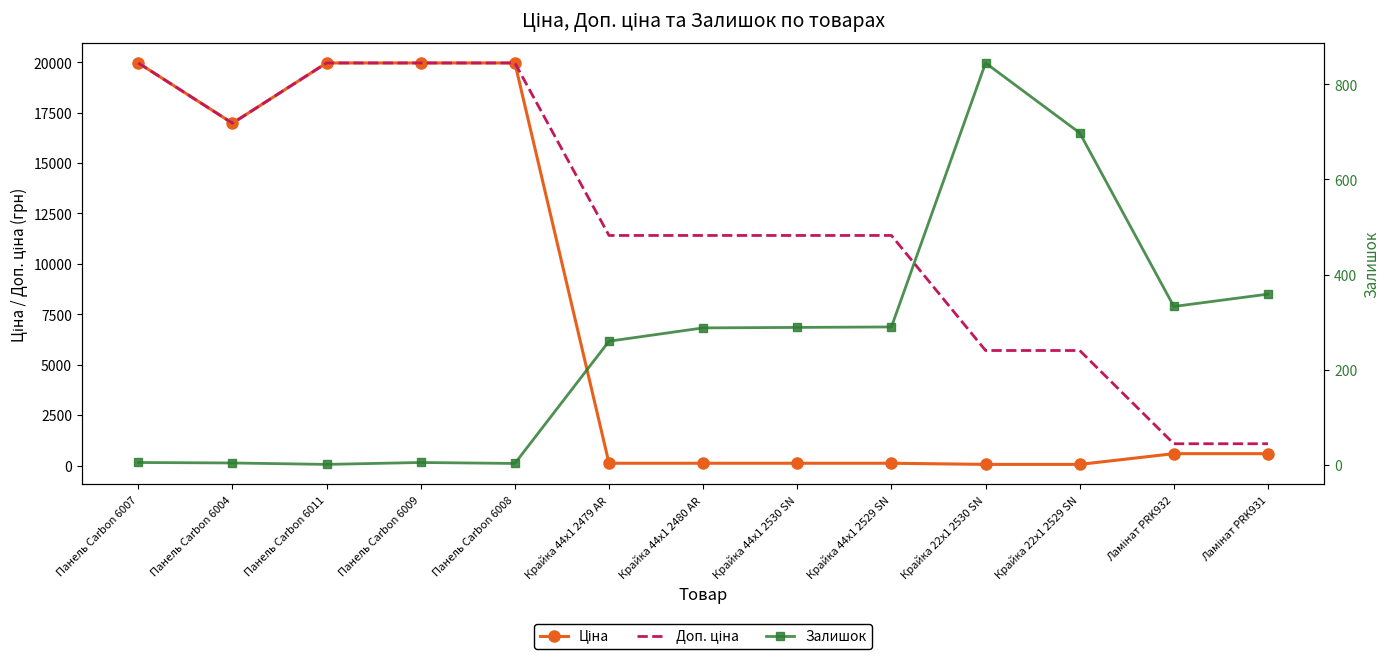

What is the sum of the Доп. ціна values at Панель Carbon 6009 and Крайка 44x1 2529 SN?

31374.2